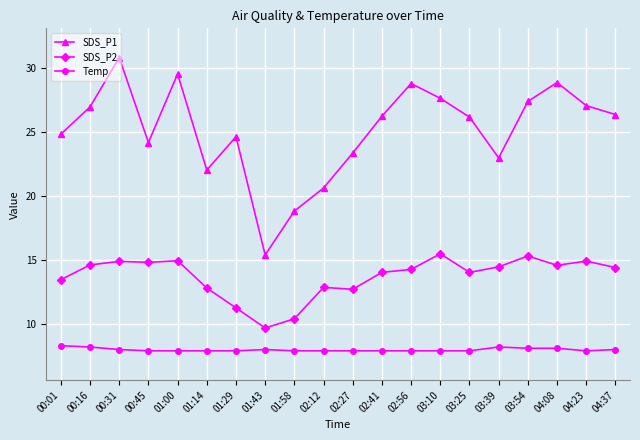

How many lines are shown in the chart?

3